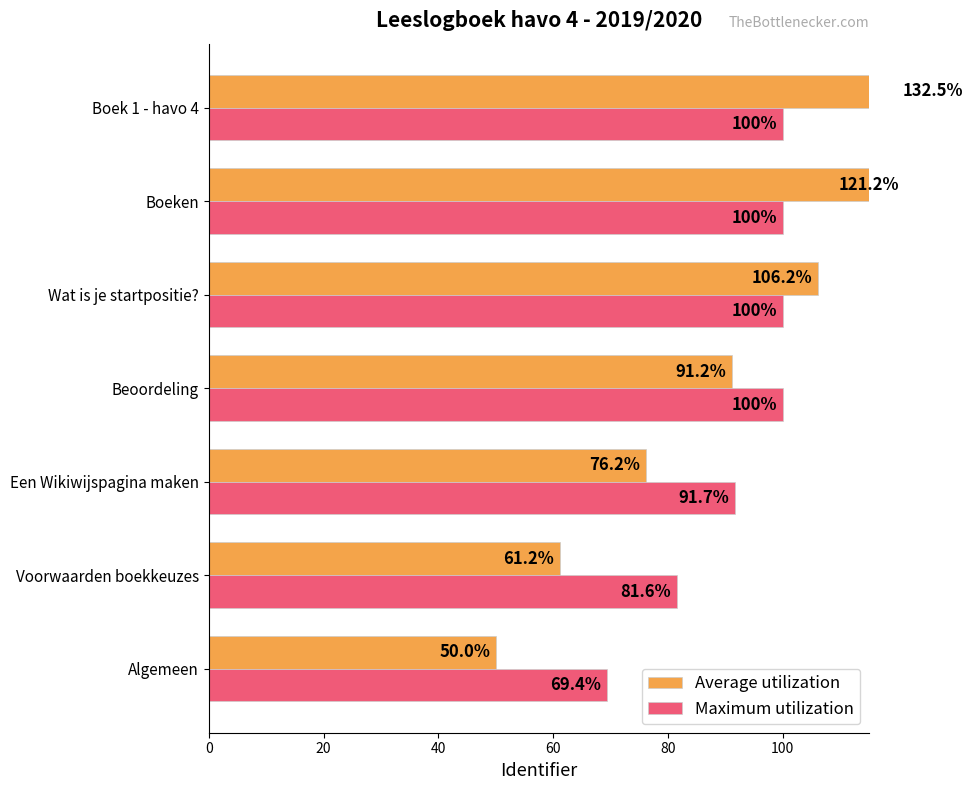

Between 0 and 20, which series saw the biggest shift?

Maximum utilization